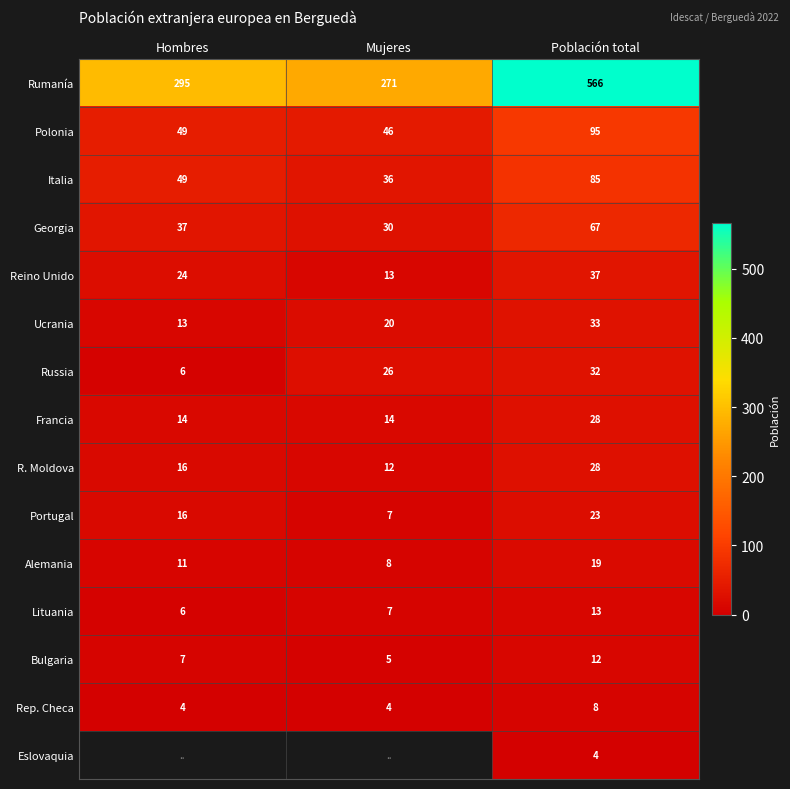

The value of Alemania at Hombres is 19.2. True or false?

False